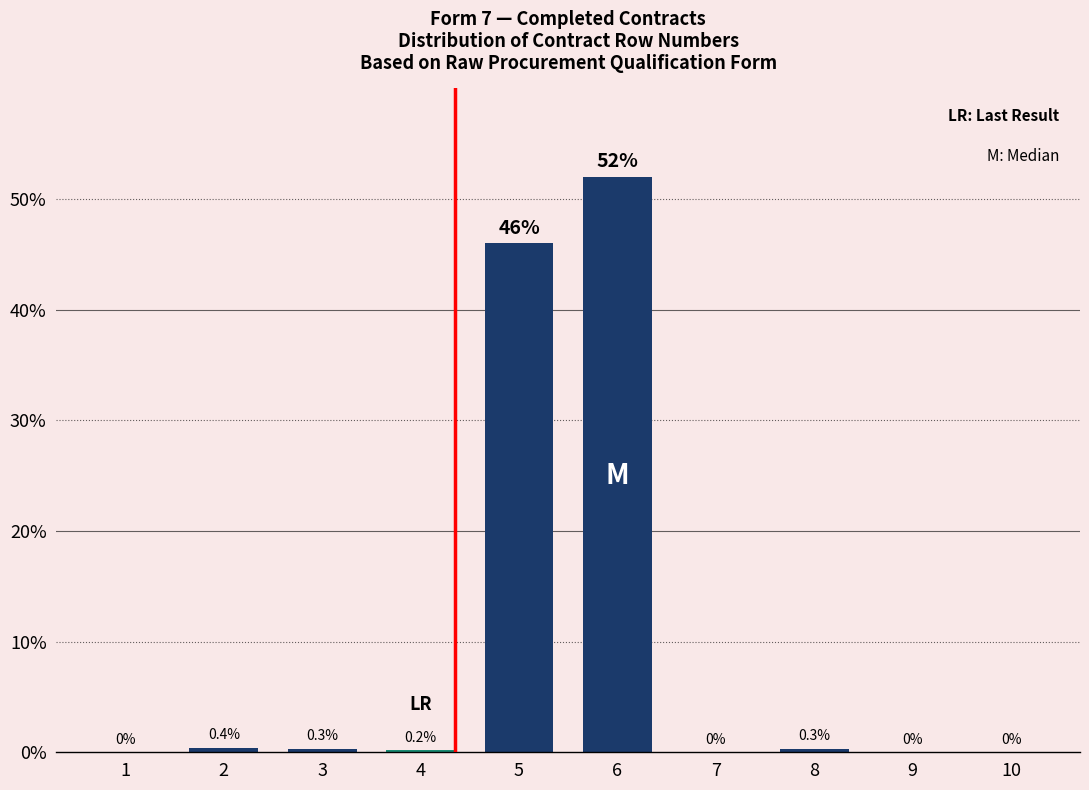

Reading left to right, extract all data points from this chart.

1=0.0	2=0.4	3=0.3	4=0.2	5=46.0	6=52.0	7=0.0	8=0.3	9=0.0	10=0.0